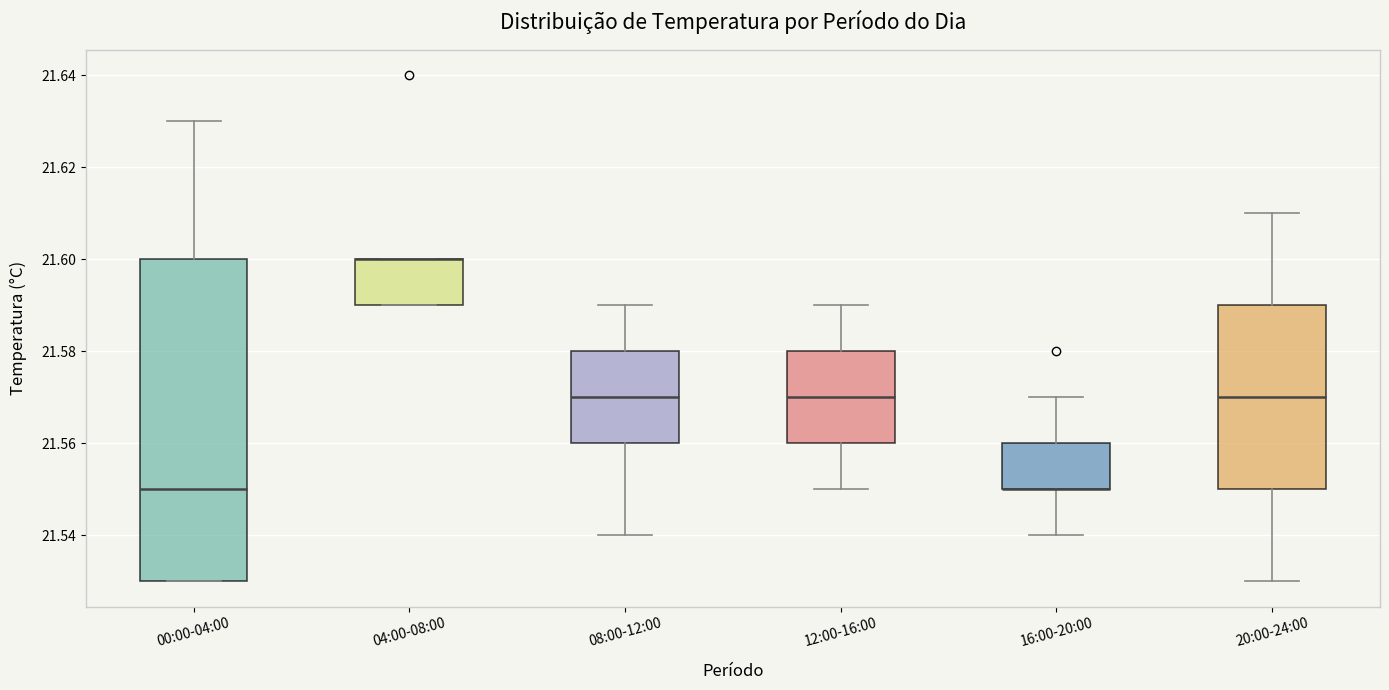

Where does the upper whisker of the box for 20:00-24:00 end on the y-axis? The values are not printed on the chart, so give them approximately, as read against the axis.

21.61